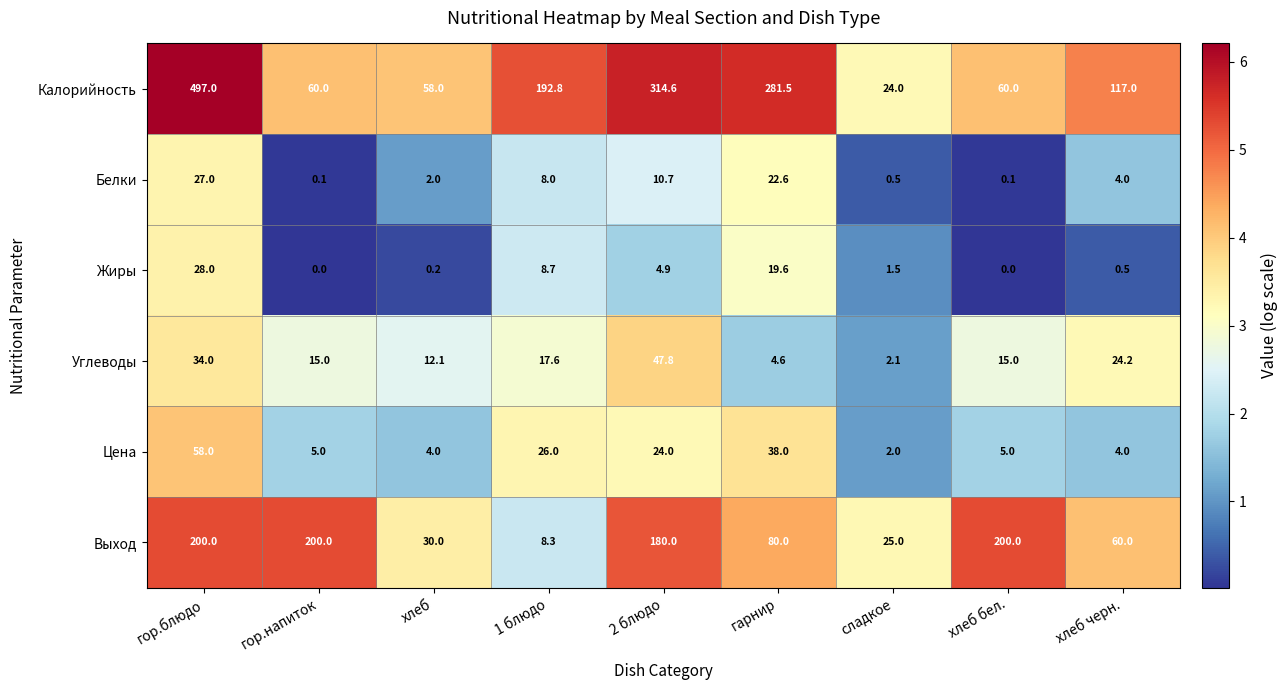

Is it true that Жиры equals 8.7 at 1 блюдо?

True